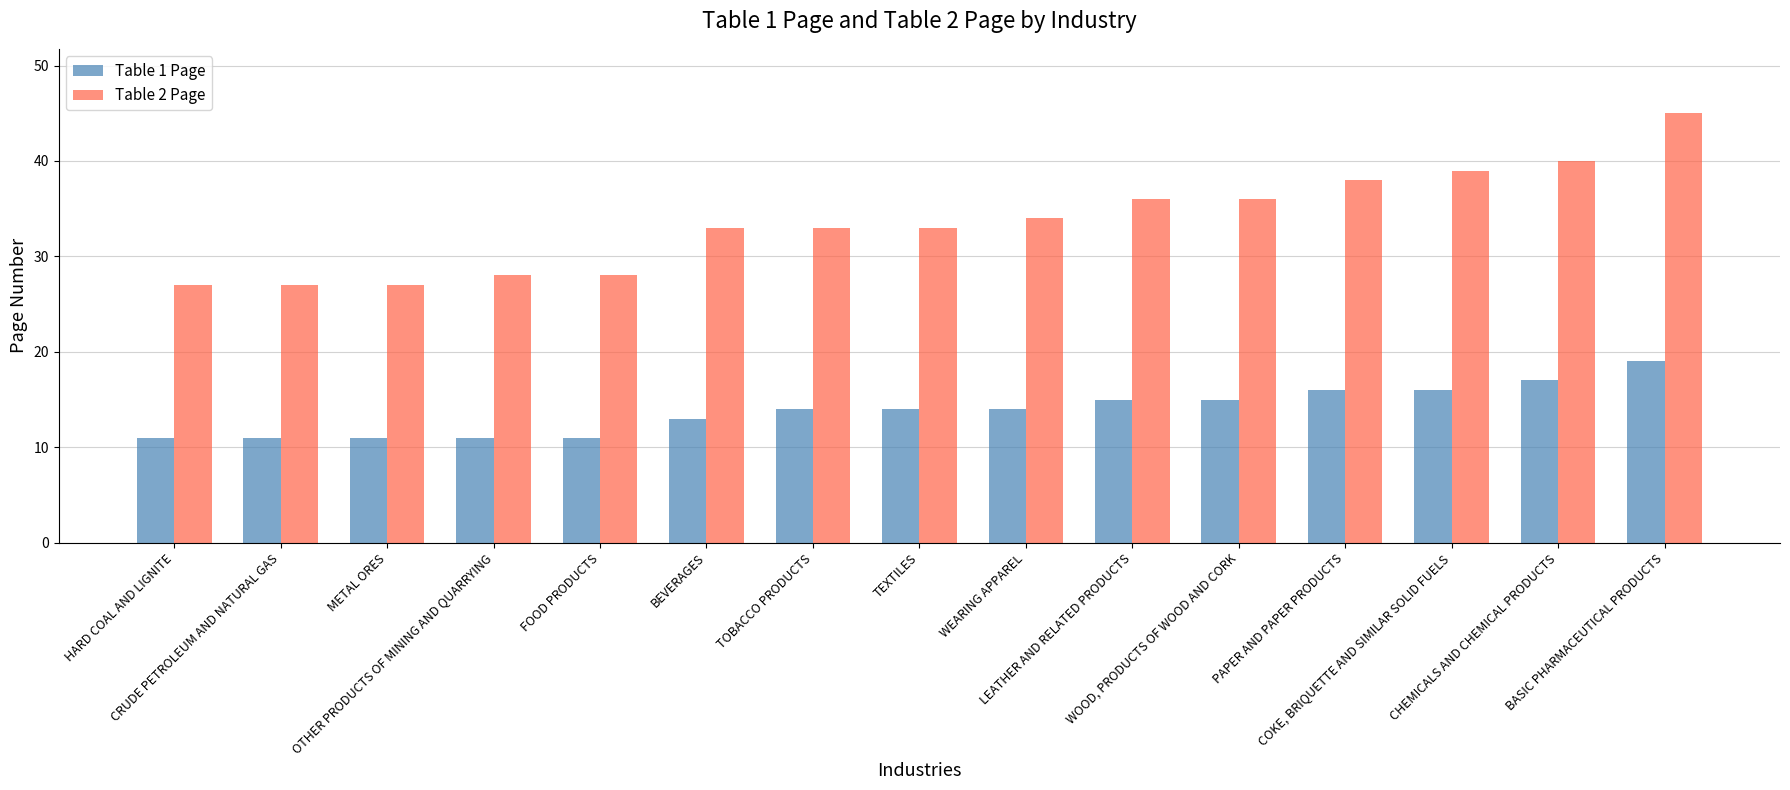

The Table 2 Page series shows 26 at PAPER AND PAPER PRODUCTS. True or false?

False